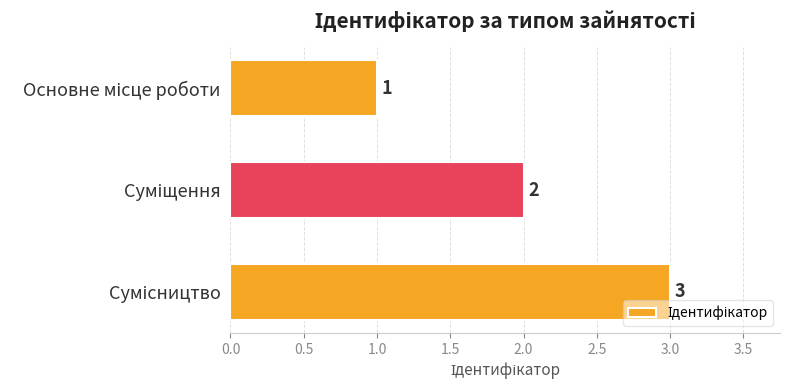

What is the sum of all values?

6